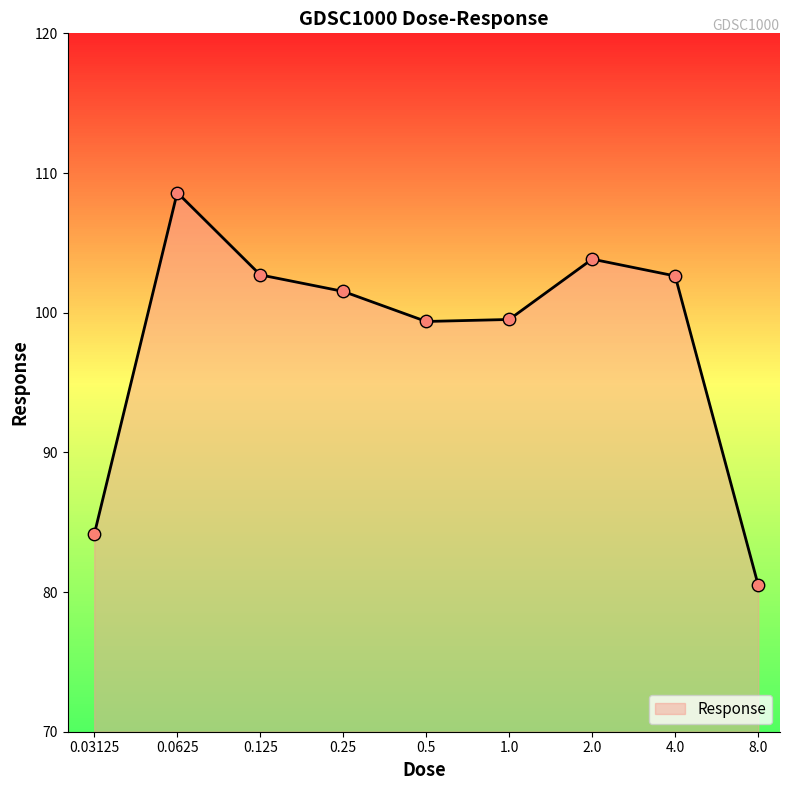

What is the smallest value displayed?

80.5